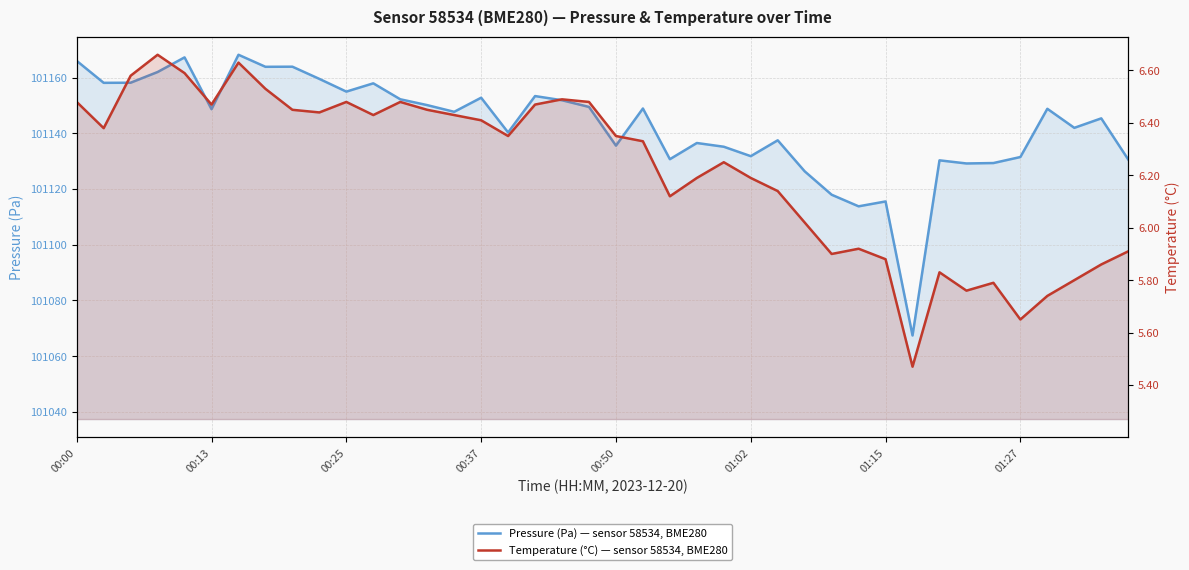

Reading left to right, what are all the values shown in this chart?

pressure: 101166.0	101158.1	101158.1	101162.0	101167.2	101148.6	101168.2	101163.8	101163.9	101159.5	101154.9	101157.9	101152.2	101150.1	101147.7	101152.8	101140.3	101153.3	101151.8	101149.4	101135.6	101148.9	101130.7	101136.5	101135.2	101131.8	101137.5	101126.3	101117.9	101113.8	101115.5	101067.4	101130.3	101129.2	101129.3	101131.5	101148.8	101141.9	101145.3	101130.6
temperature: 6.5	6.4	6.6	6.7	6.6	6.5	6.6	6.5	6.5	6.4	6.5	6.4	6.5	6.5	6.4	6.4	6.3	6.5	6.5	6.5	6.3	6.3	6.1	6.2	6.2	6.2	6.1	6.0	5.9	5.9	5.9	5.5	5.8	5.8	5.8	5.7	5.7	5.8	5.9	5.9